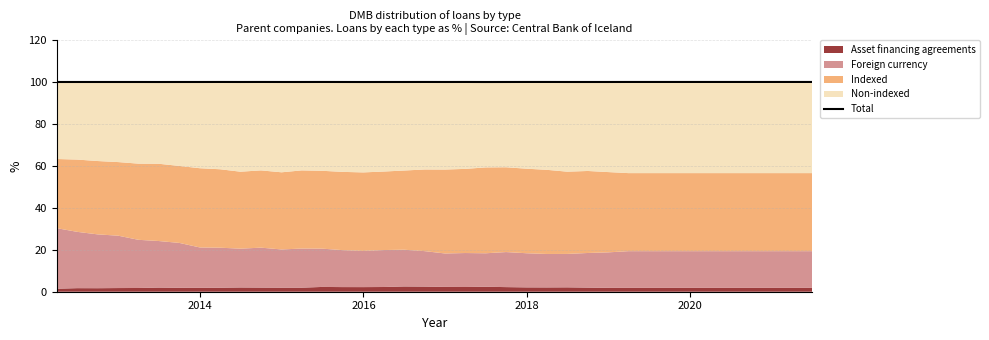

True or false: the data shows 100.0 at 2018.

True